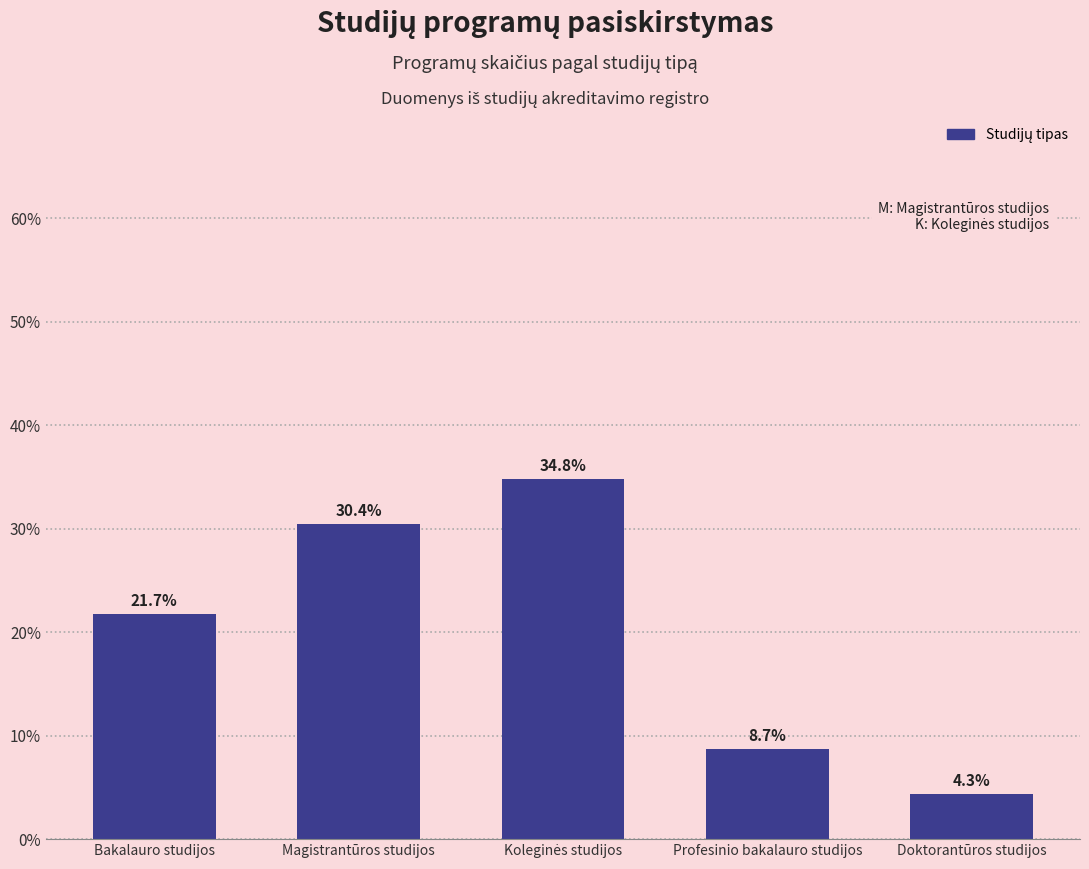

What position from the right is Bakalauro studijos?

5